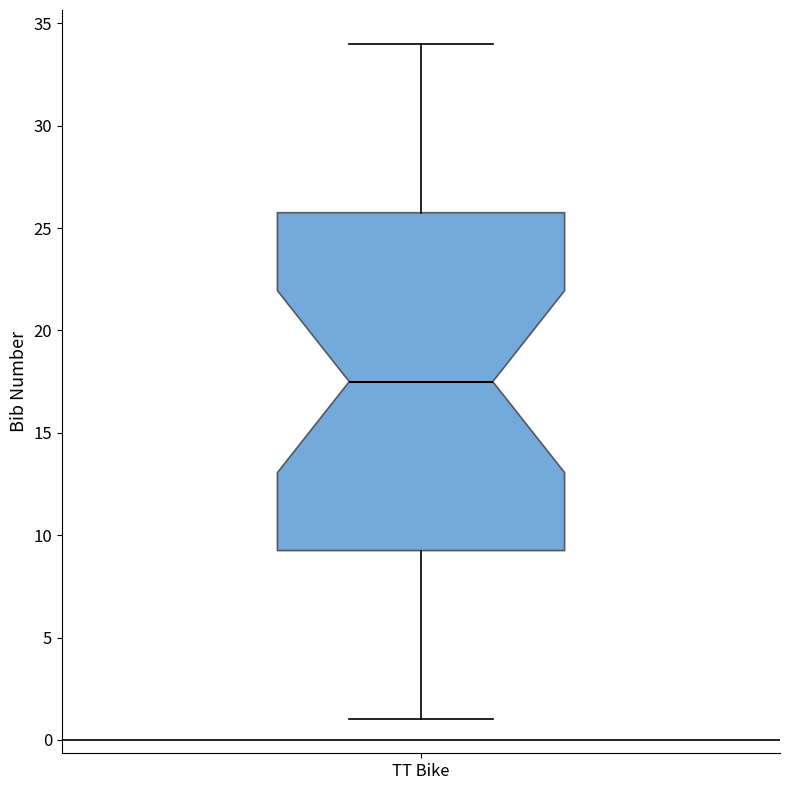

Read this box plot against the y-axis: the position of the median line, the range covered by the box, and the ends of both whiskers. The values are not printed on the chart, so give them approximately, as read against the axis.

median 17.5, box 9.5 to 26.0, whiskers 1.0 to 34.0